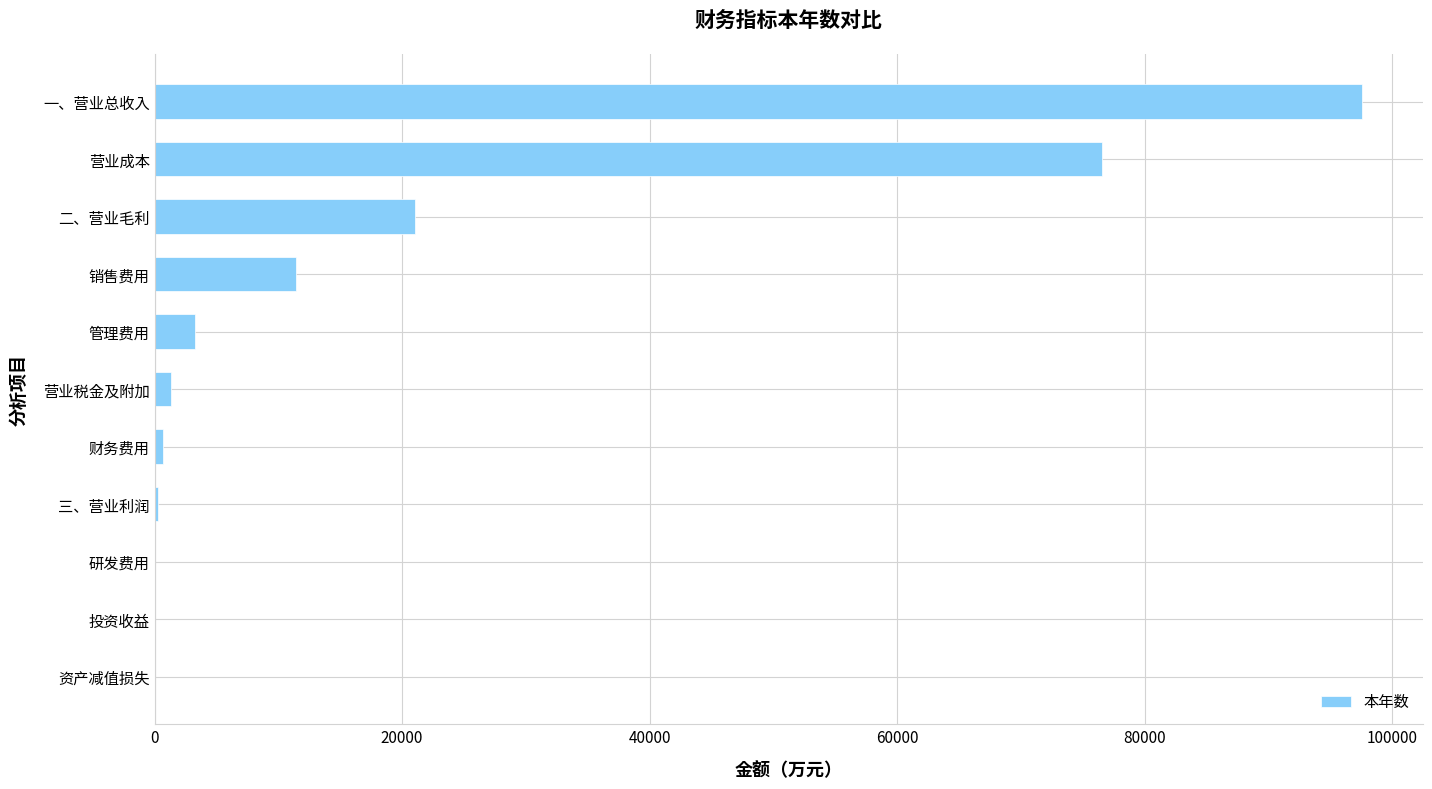

Read the value at 销售费用.

11466.5